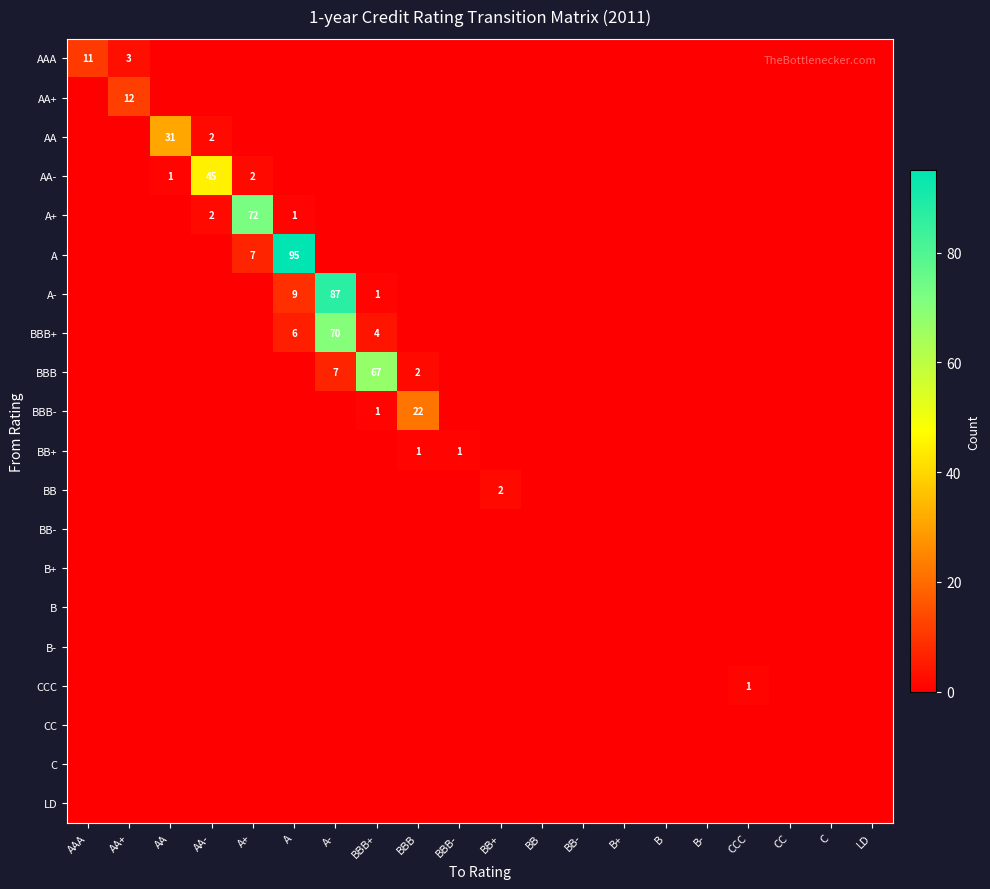

At how many categories does at least one series exceed 15?

7